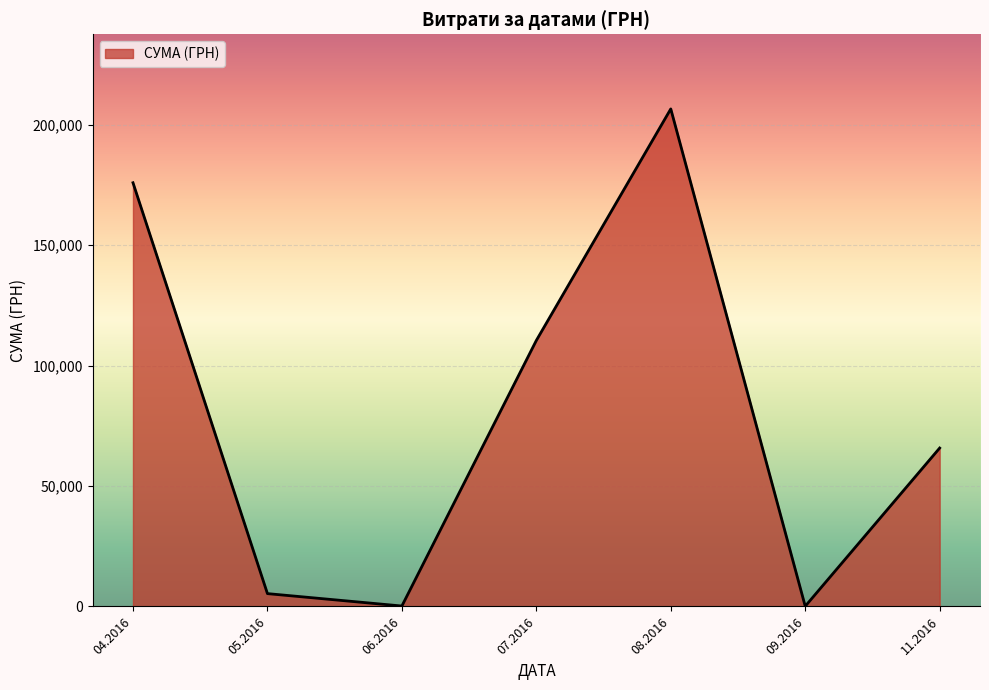

Is it true that the value at 04.2016 is 175966.3?

True